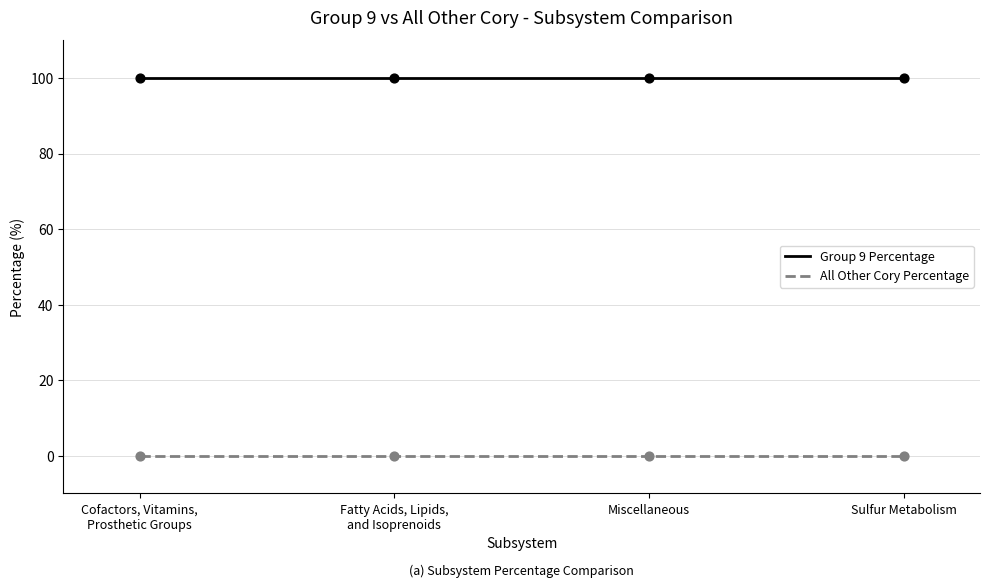

What are all the series names shown in the legend?

Group 9 Percentage, All Other Cory Percentage